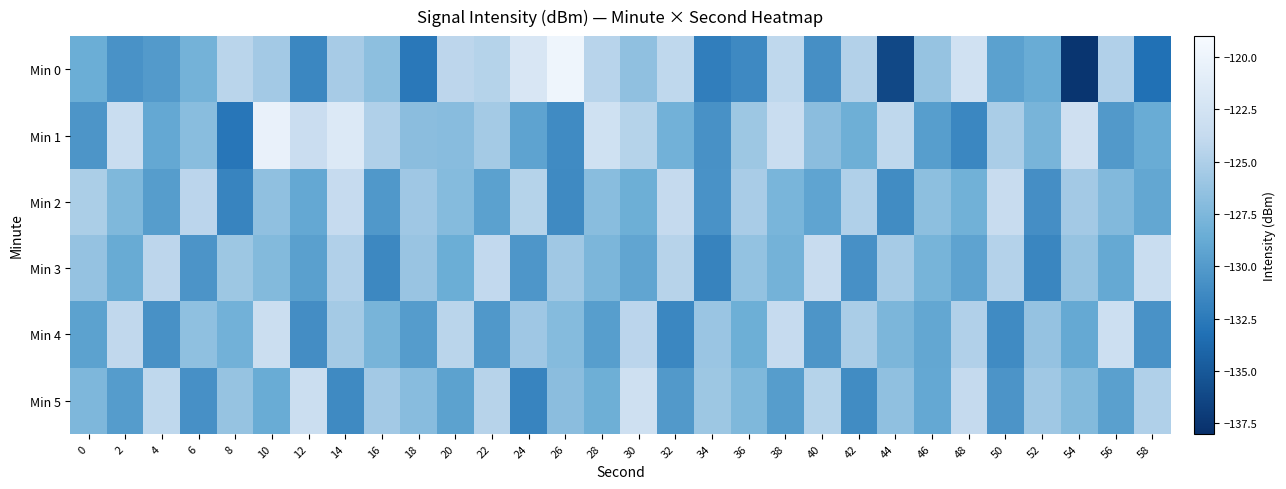

Between 0 and 8, which series saw the biggest shift?

Min 2